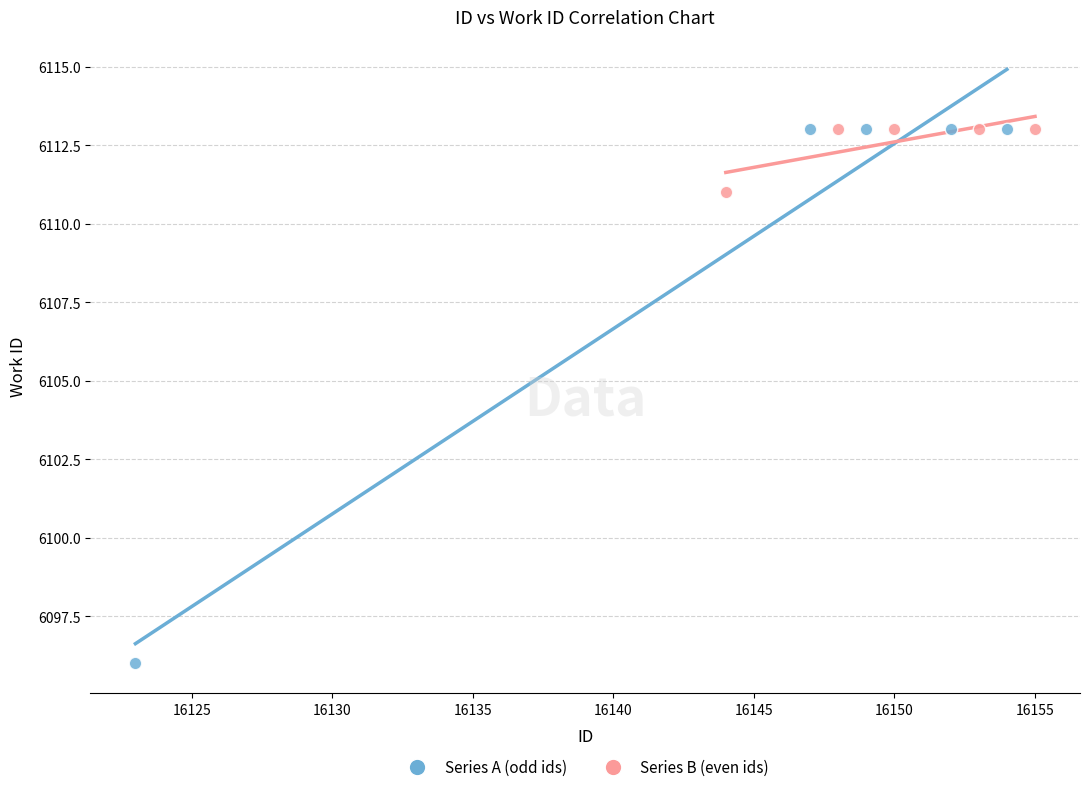

Which series reaches the minimum Y coordinate?

Series A (odd ids)